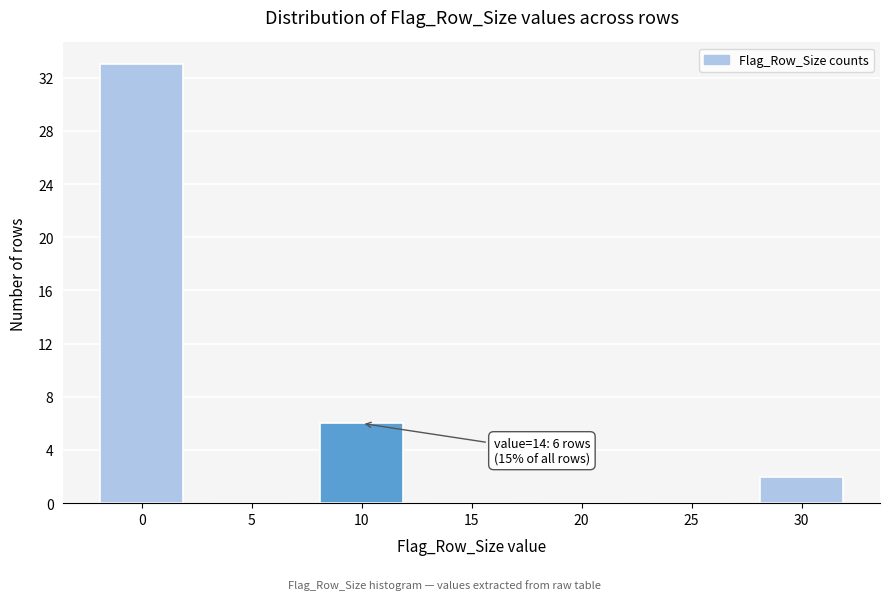

Reading left to right, what are all the values shown in this chart?

0=33	5=0	10=6	15=0	20=0	25=0	30=2